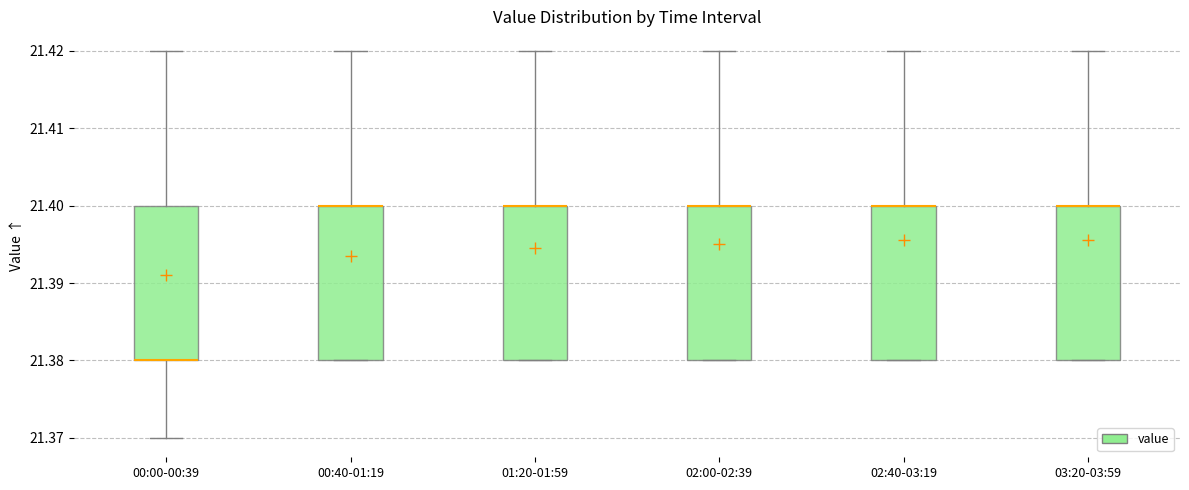

Reading left to right, read every box against the y-axis: the position of its median line, the range the box covers, and the ends of its whiskers. The values are not printed on the chart, so give them approximately, as read against the axis.

00:00-00:39: median 21.38 (drawn on the box's lower edge), box 21.38 to 21.40, whiskers 21.37 to 21.42
00:40-01:19: median 21.40 (drawn on the box's upper edge), box 21.38 to 21.40, whiskers 21.38 to 21.42
01:20-01:59: median 21.40 (drawn on the box's upper edge), box 21.38 to 21.40, whiskers 21.38 to 21.42
02:00-02:39: median 21.40 (drawn on the box's upper edge), box 21.38 to 21.40, whiskers 21.38 to 21.42
02:40-03:19: median 21.40 (drawn on the box's upper edge), box 21.38 to 21.40, whiskers 21.38 to 21.42
03:20-03:59: median 21.40 (drawn on the box's upper edge), box 21.38 to 21.40, whiskers 21.38 to 21.42